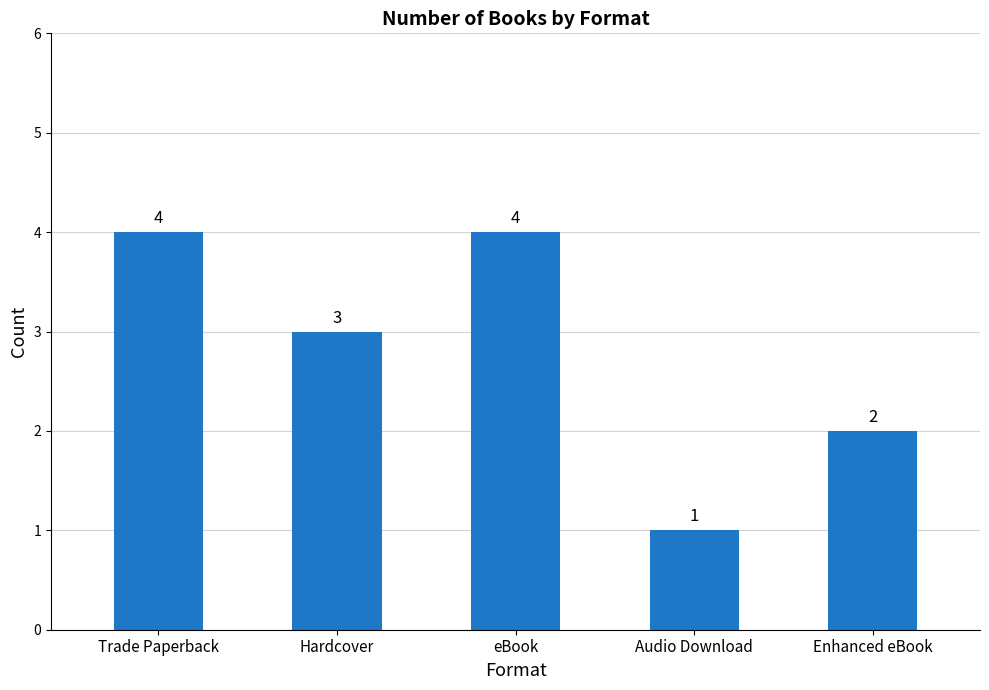

How many categories are shown in the chart?

5